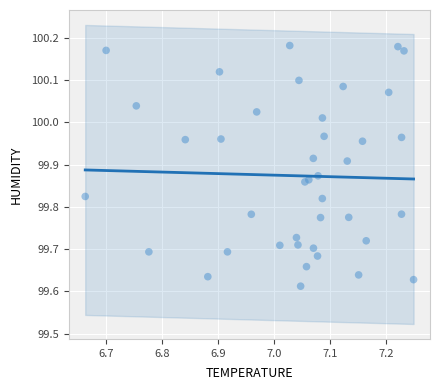

What is the range of Y values (max minus min)?

0.6